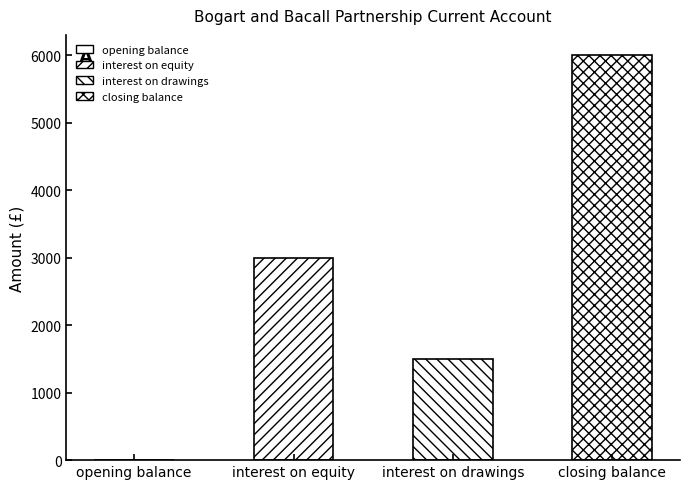

What is the average value?

2625